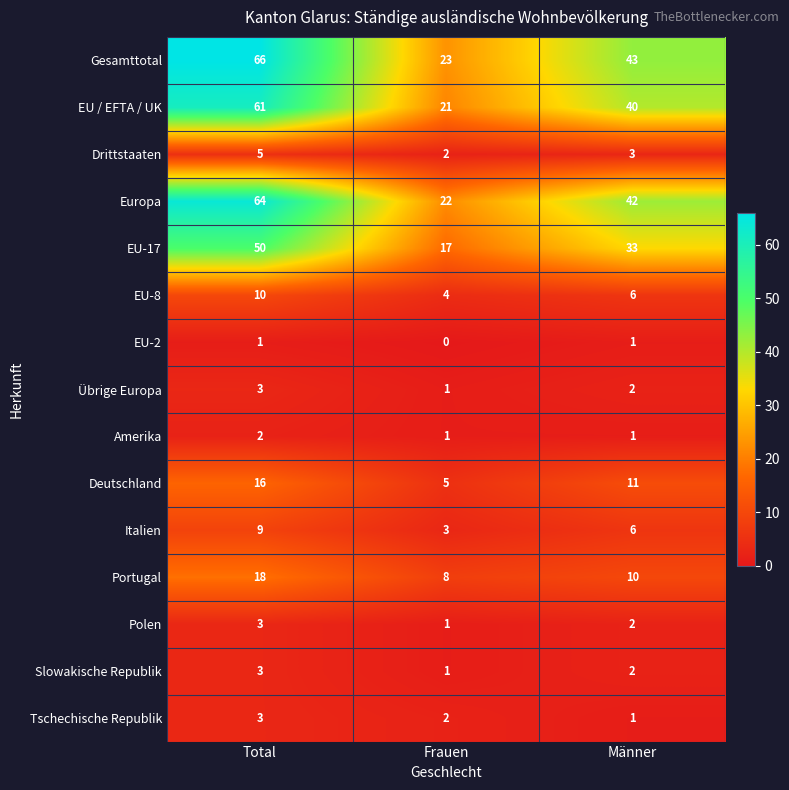

Count the number of data series in this chart.

15